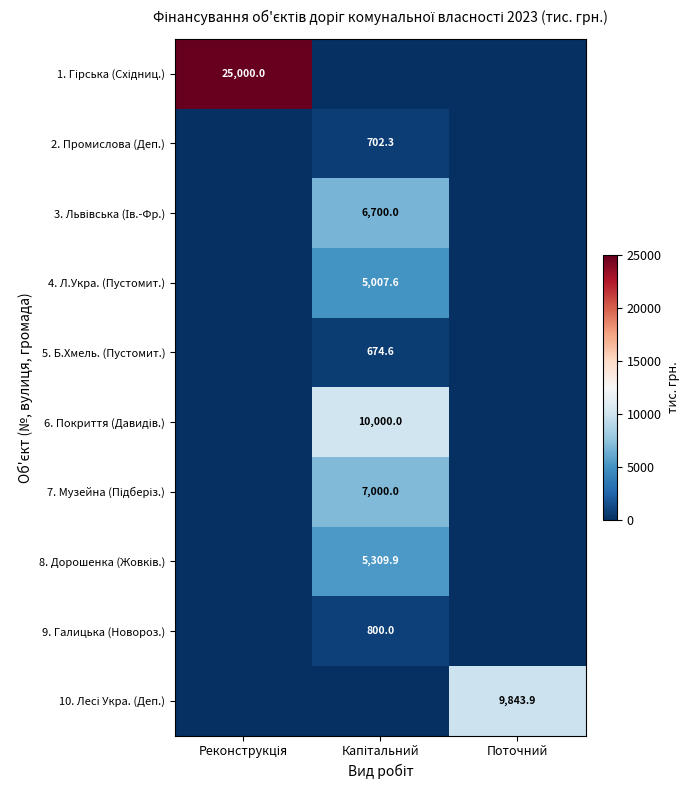

Between Капітальний and Поточний, which series saw the biggest shift?

6. Покриття (Давидів.)